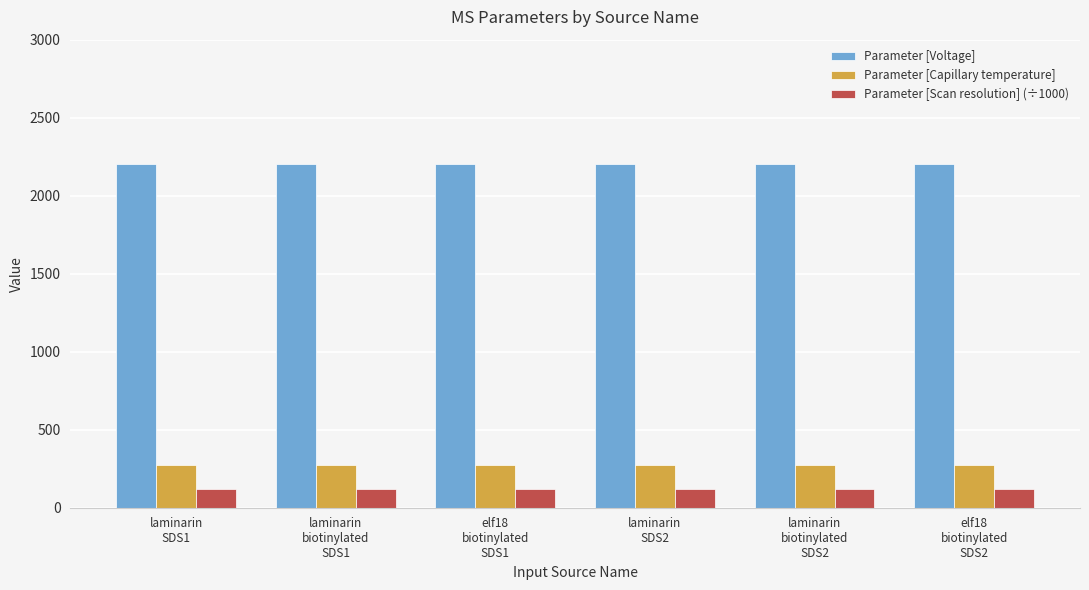

At laminarin
SDS2, list the series in order from smallest to largest.

Parameter [Scan resolution] (÷1000), Parameter [Capillary temperature], Parameter [Voltage]